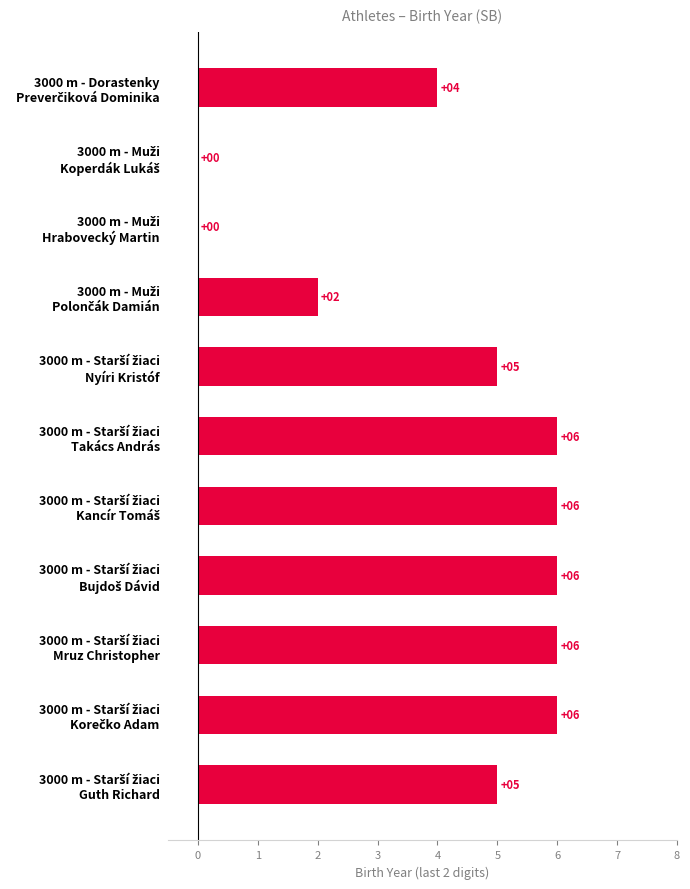

What is the sum of all values?

46